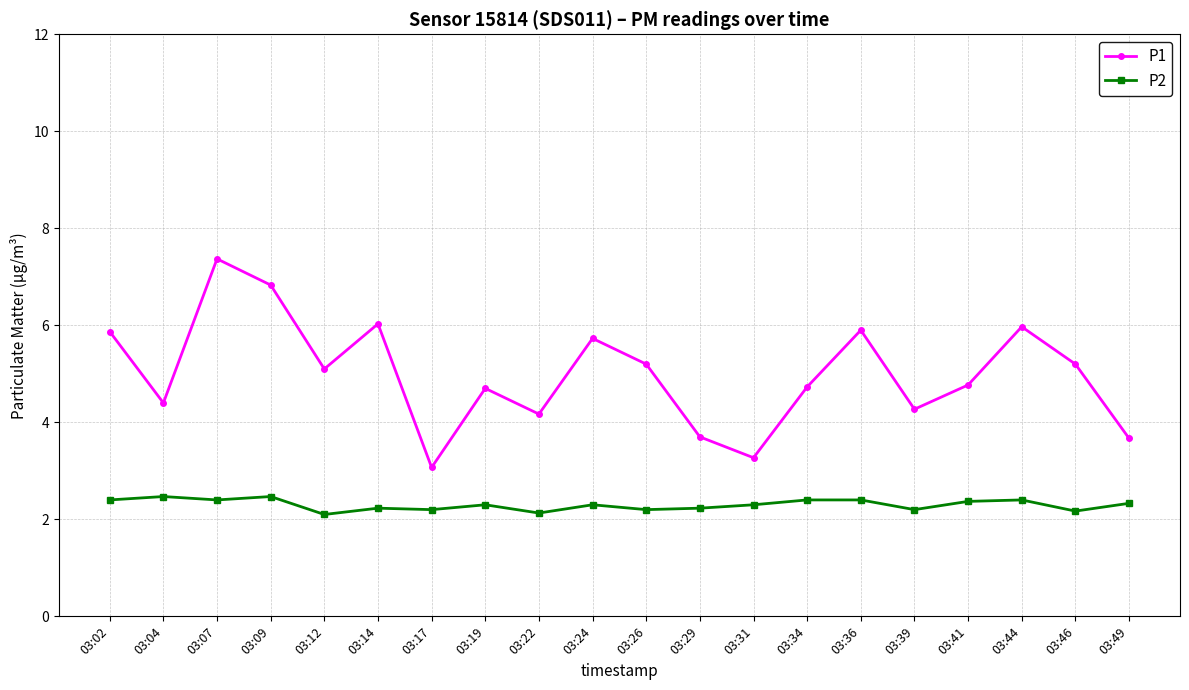

Where is the first local minimum for P1?

03:04